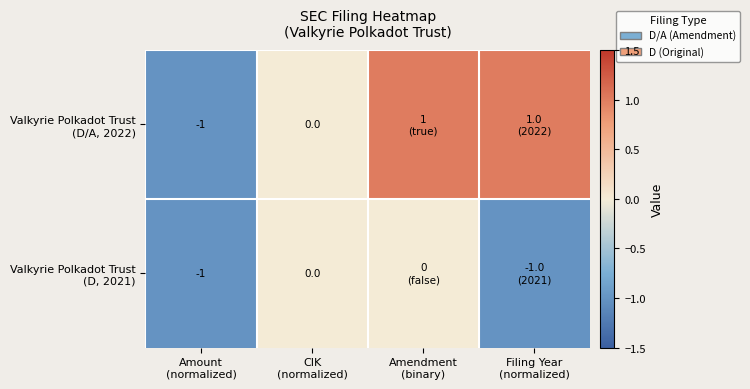

At how many categories does at least one series exceed 0?

2